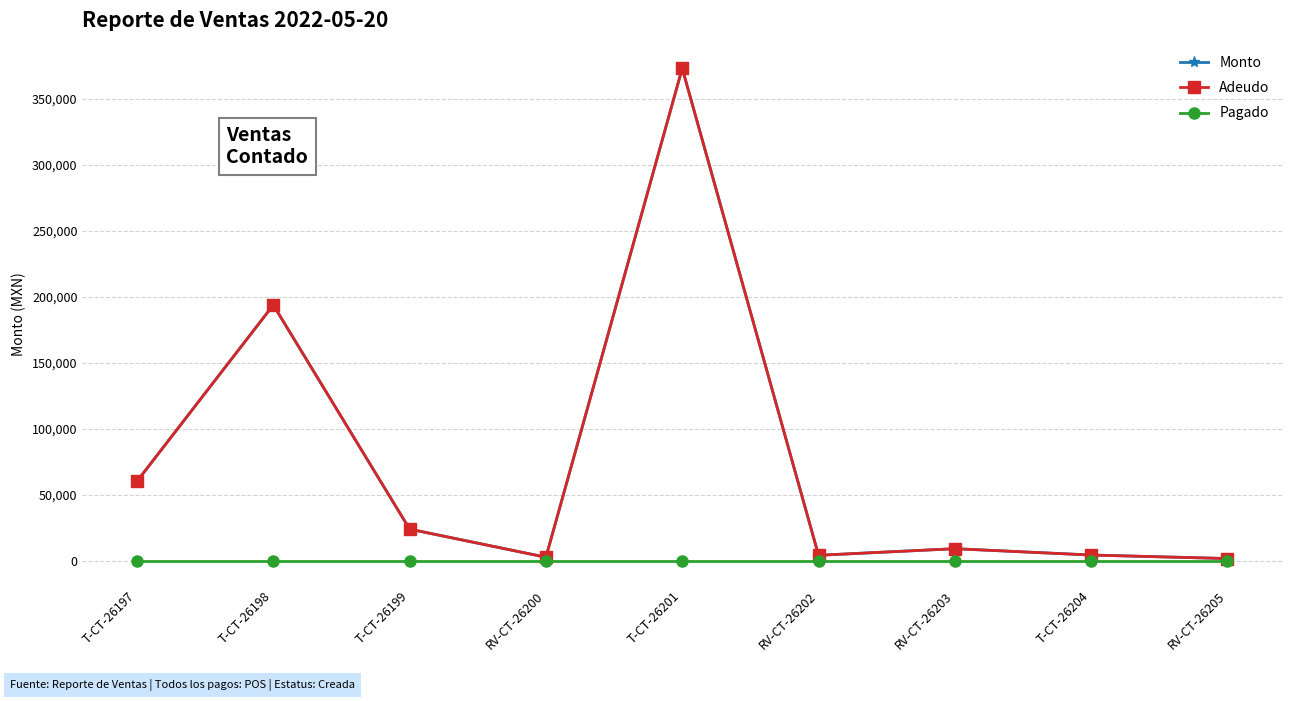

Is this an area chart (filled region under the line)?

No